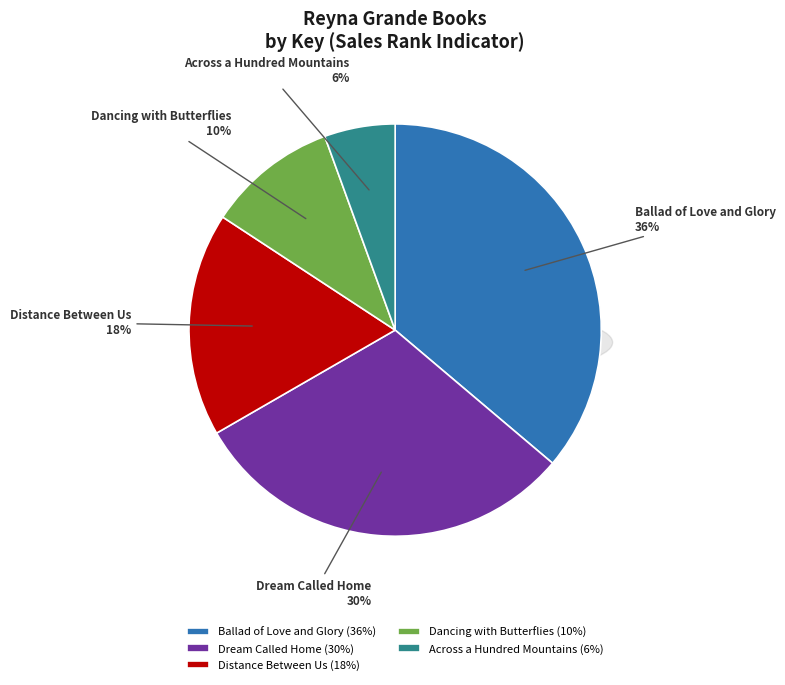

Is there a majority slice in this chart?

No